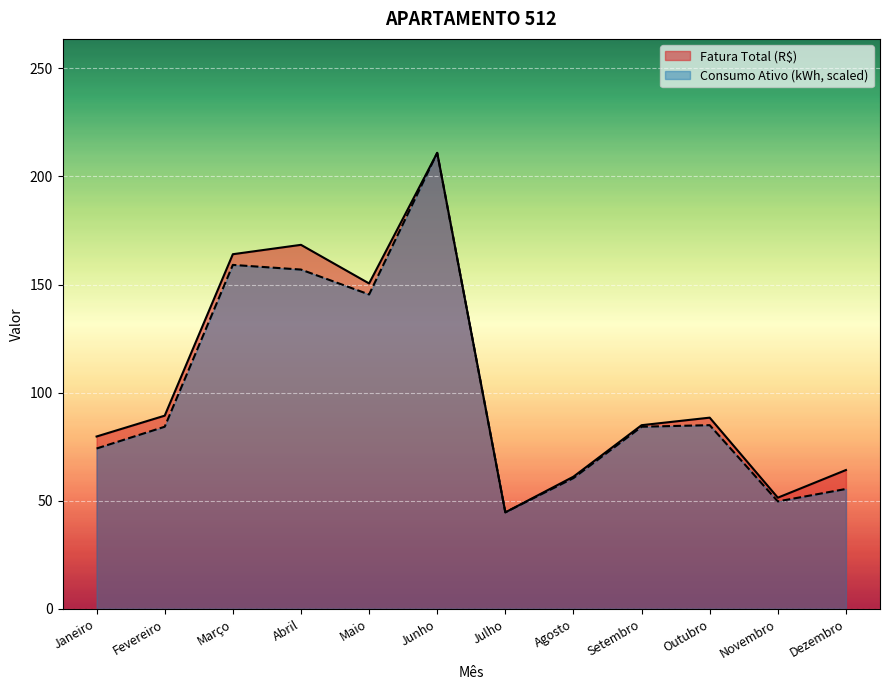

Reading right to left, extract all data points from this chart.

Fatura Total (R$): 64.2	51.4	88.4	84.9	61.1	44.6	210.9	150.5	168.3	164.0	89.3	79.7
Consumo Ativo (kWh): 55.4	49.7	84.9	84.2	60.5	44.6	210.9	145.4	156.9	159.1	84.2	74.1